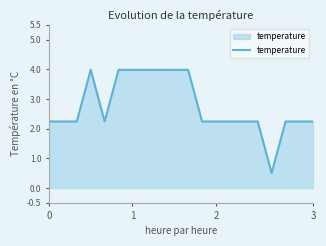

What is the greatest value displayed?

4.0